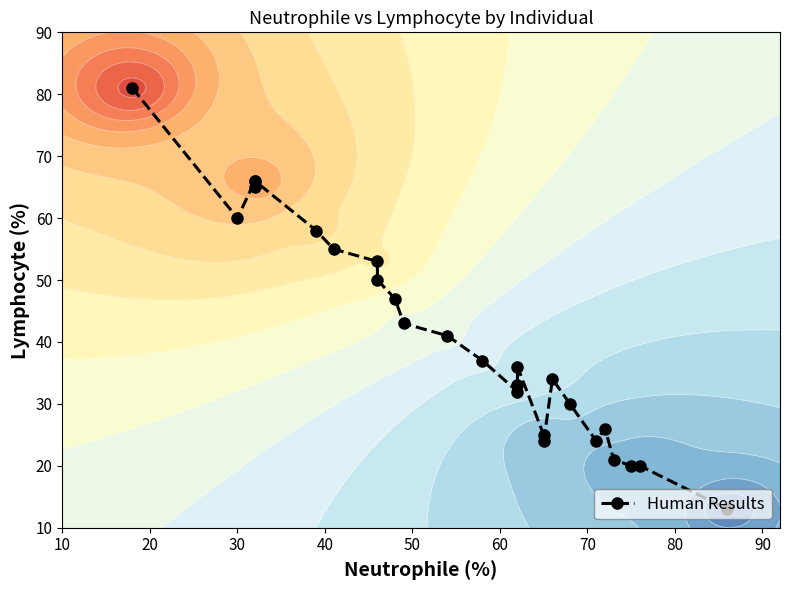

How many data points are less than 37?

13